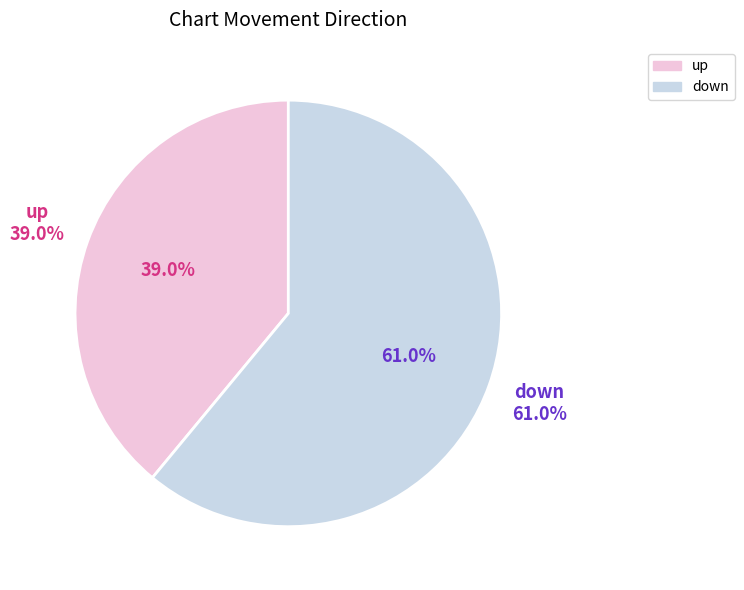

Is it true that down is 61% of the pie?

True